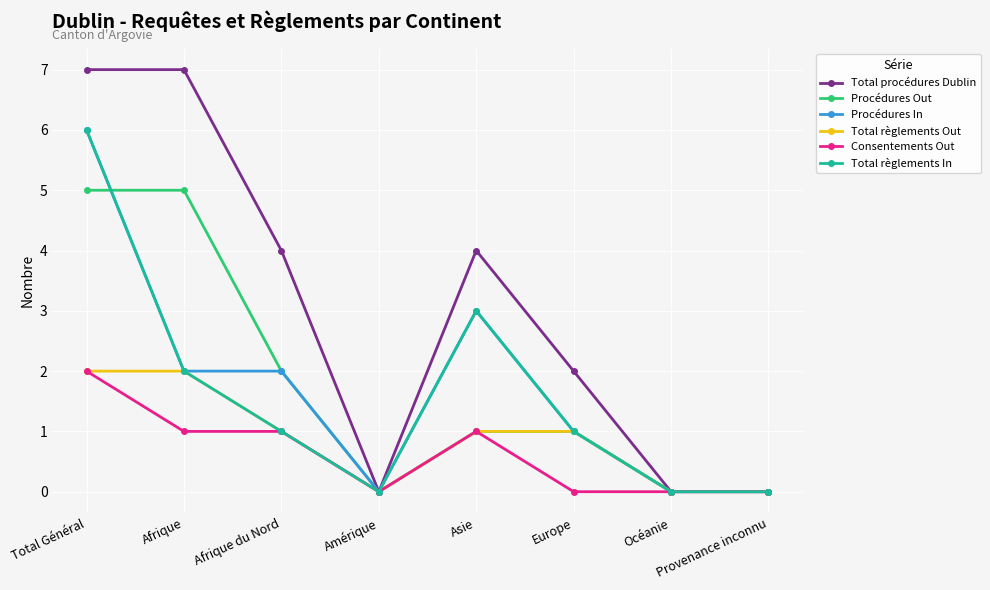

Is the value of Total procédures Dublin at Amérique greater than the value of Consentements Out at Afrique?

No